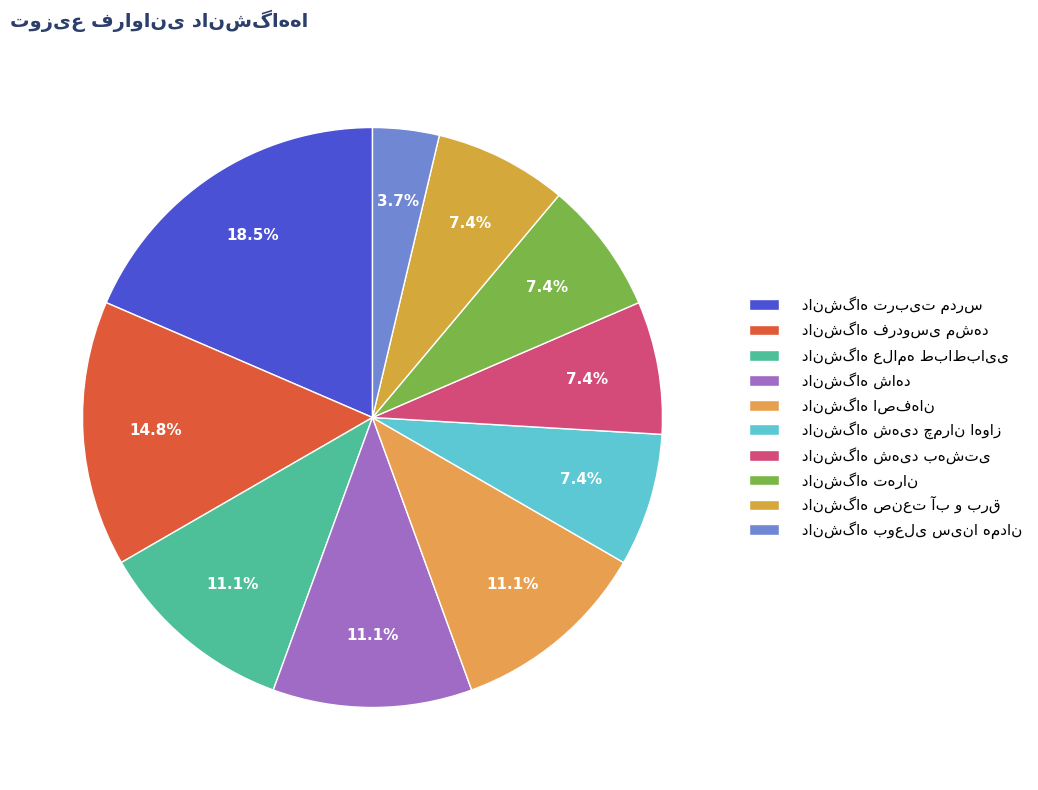

How many slices are in this pie chart?

10